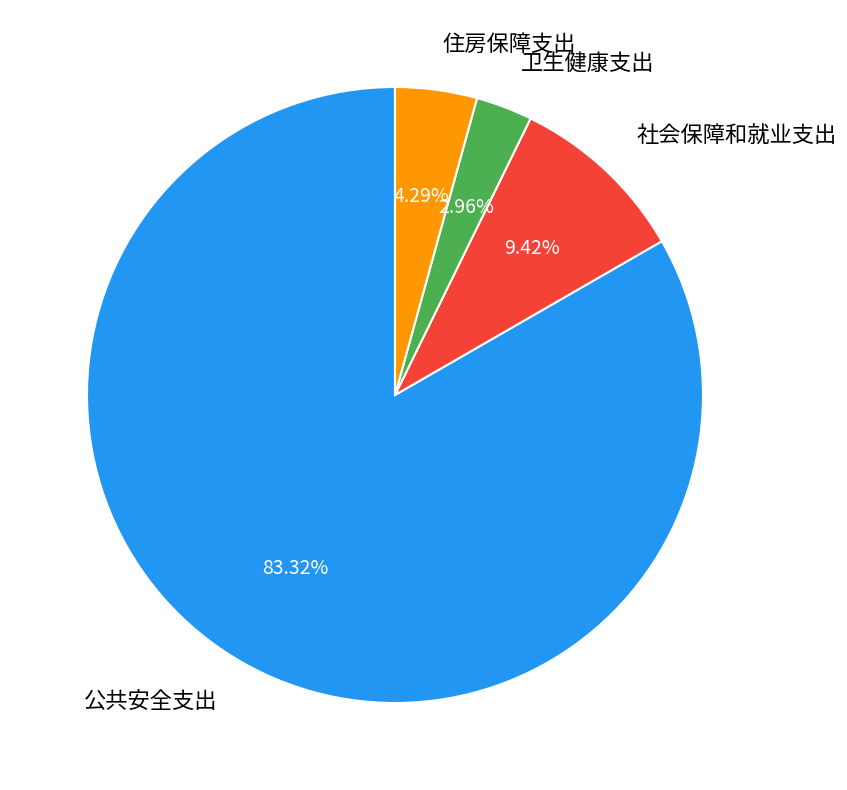

To the nearest percent, what percentage of the pie is 住房保障支出?

4%